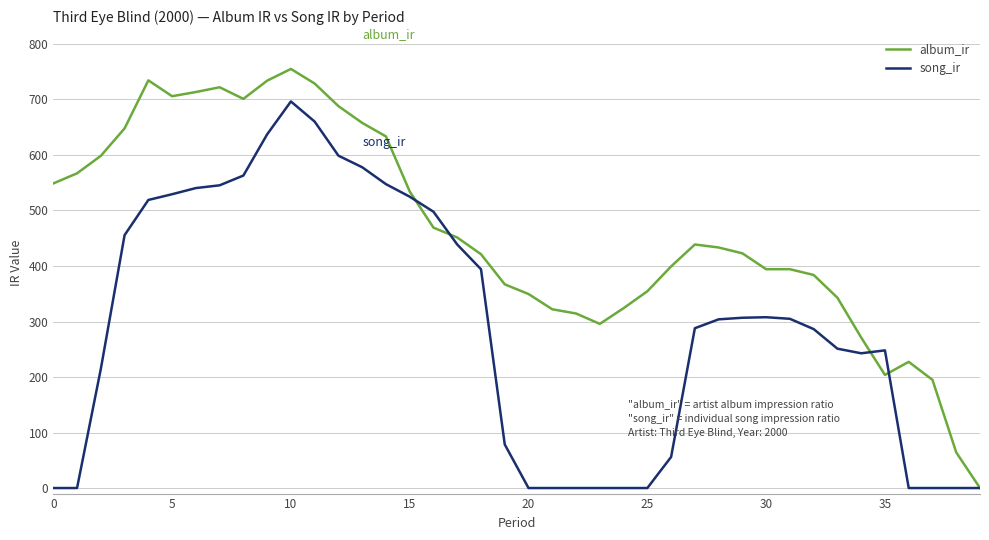

What is the sum of all album_ir values?

18509.0